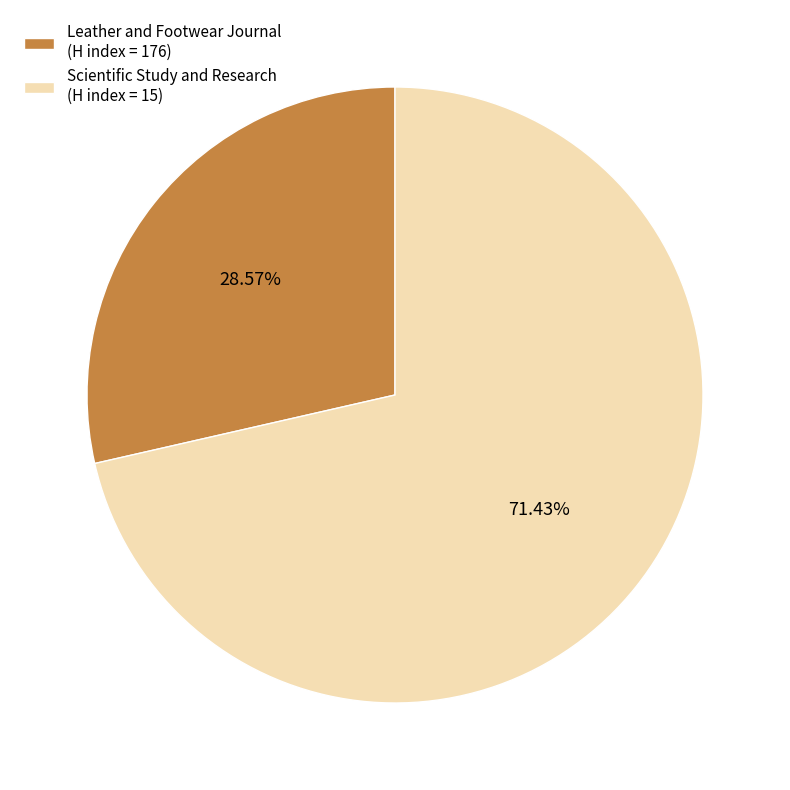

Which category has the smallest portion of the pie?

Leather and Footwear Journal (H index = 176)